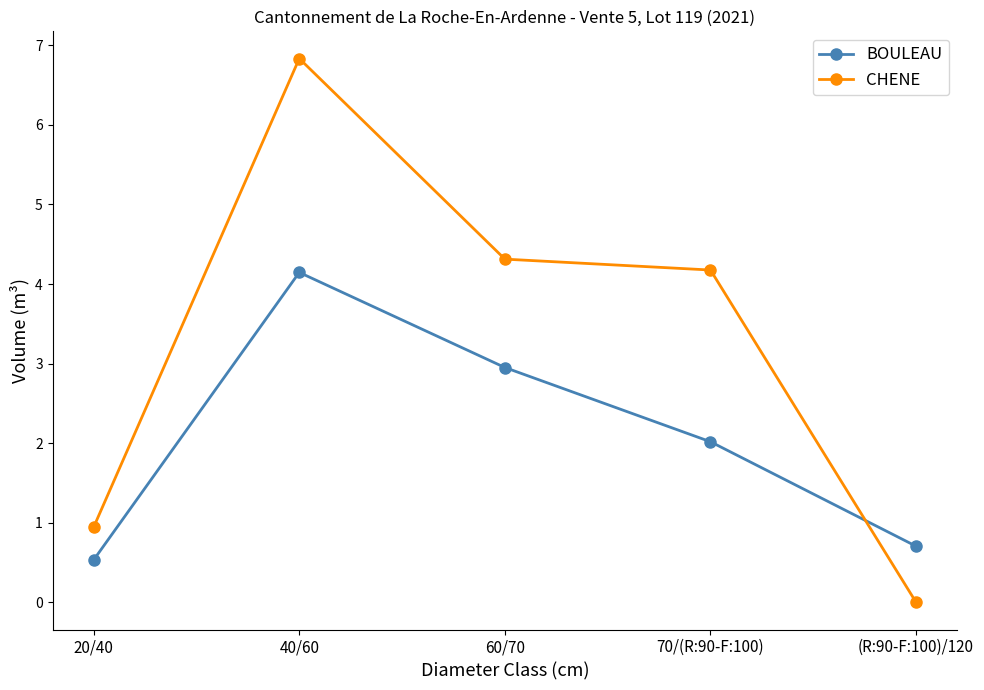

List the series in order of their peak value, highest first.

CHENE, BOULEAU